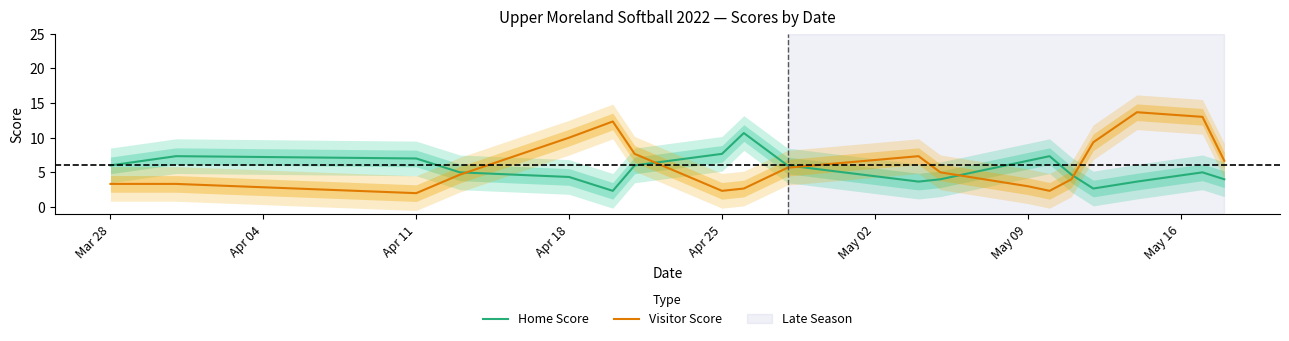

What are all the series names shown in the legend?

Home Score, Visitor Score